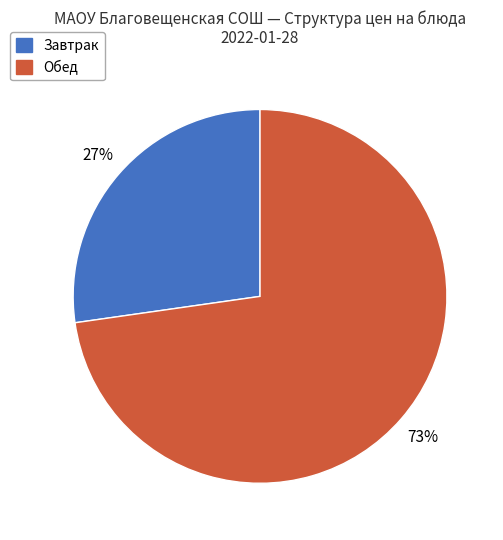

Do Обед and Завтрак together represent more than half of the pie?

Yes